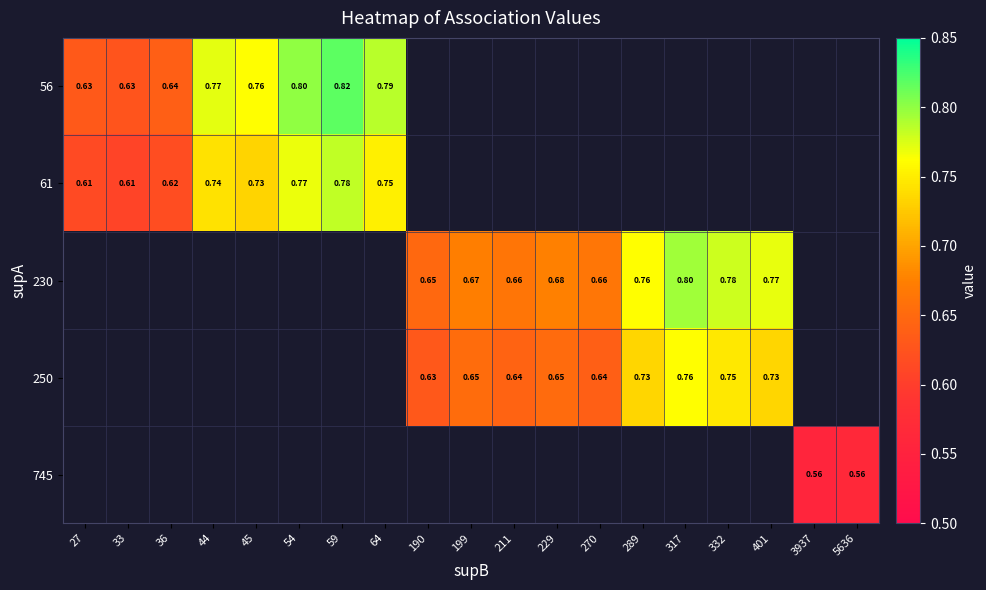

Is the value of 230 at 332 greater than the value of 56 at 45?

Yes